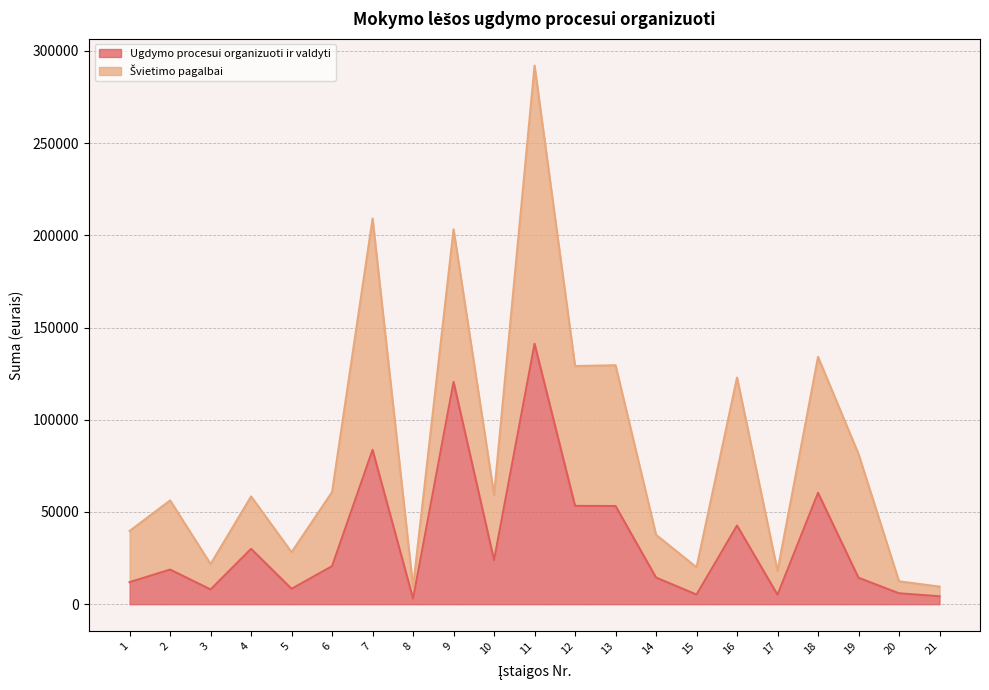

At which category does the data reach its first local peak?

2